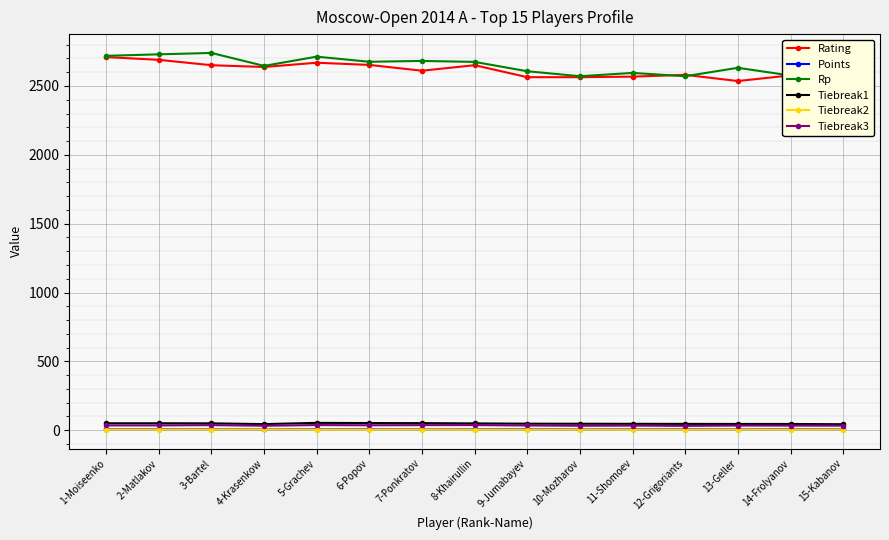

Between 12-Grigoriants and 15-Kabanov, which series saw the biggest shift?

Rating